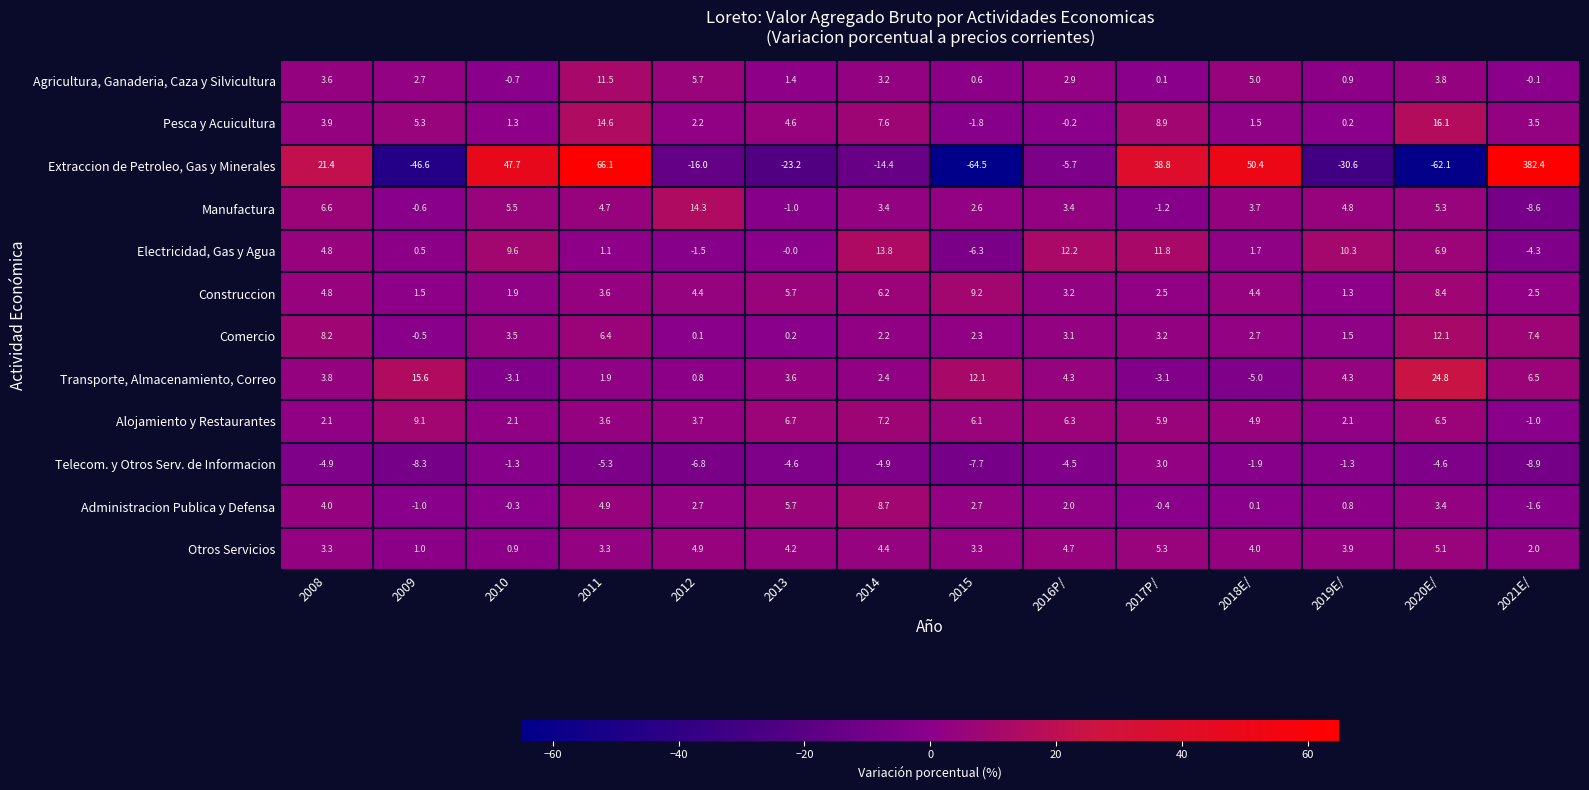

At which category is the sum across all series the highest?

2021E/